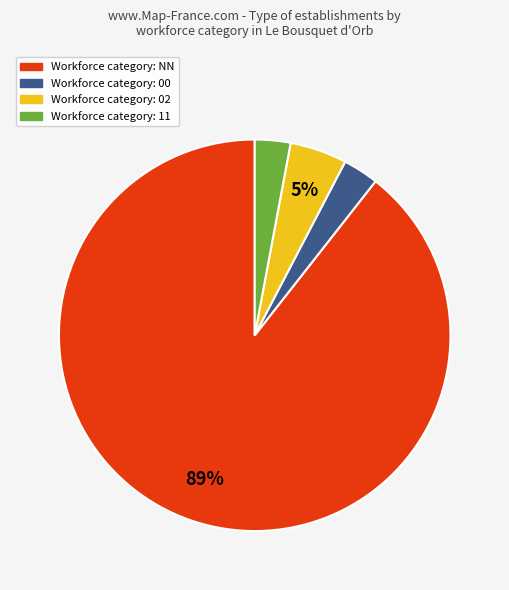

Does any single category account for the majority?

Yes